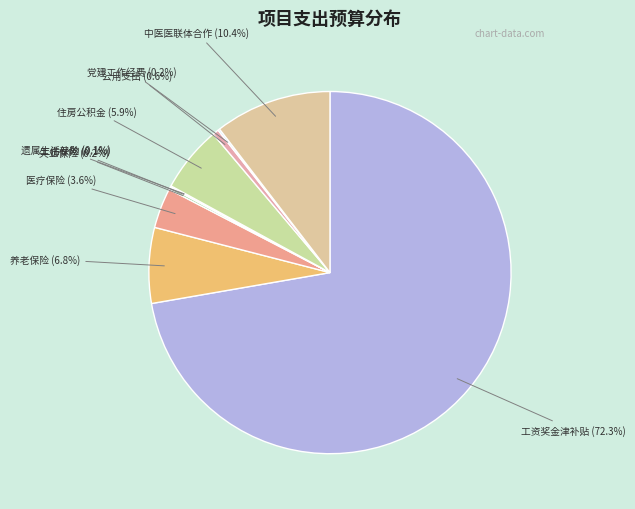

Which slice is the largest?

工资奖金津补贴 (72.3%)